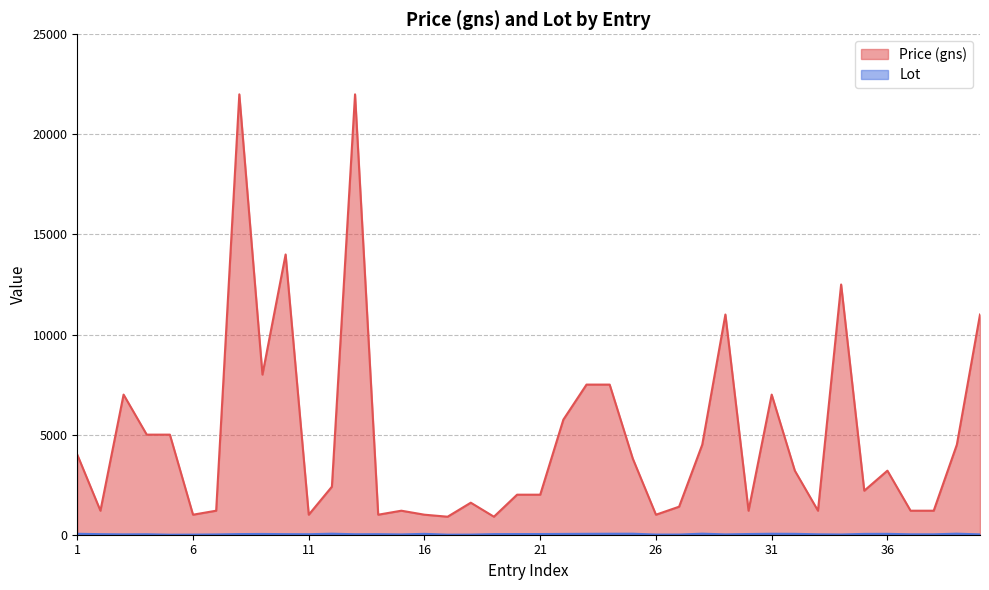

What is the value of the Lot point at the 32nd from the left?

44